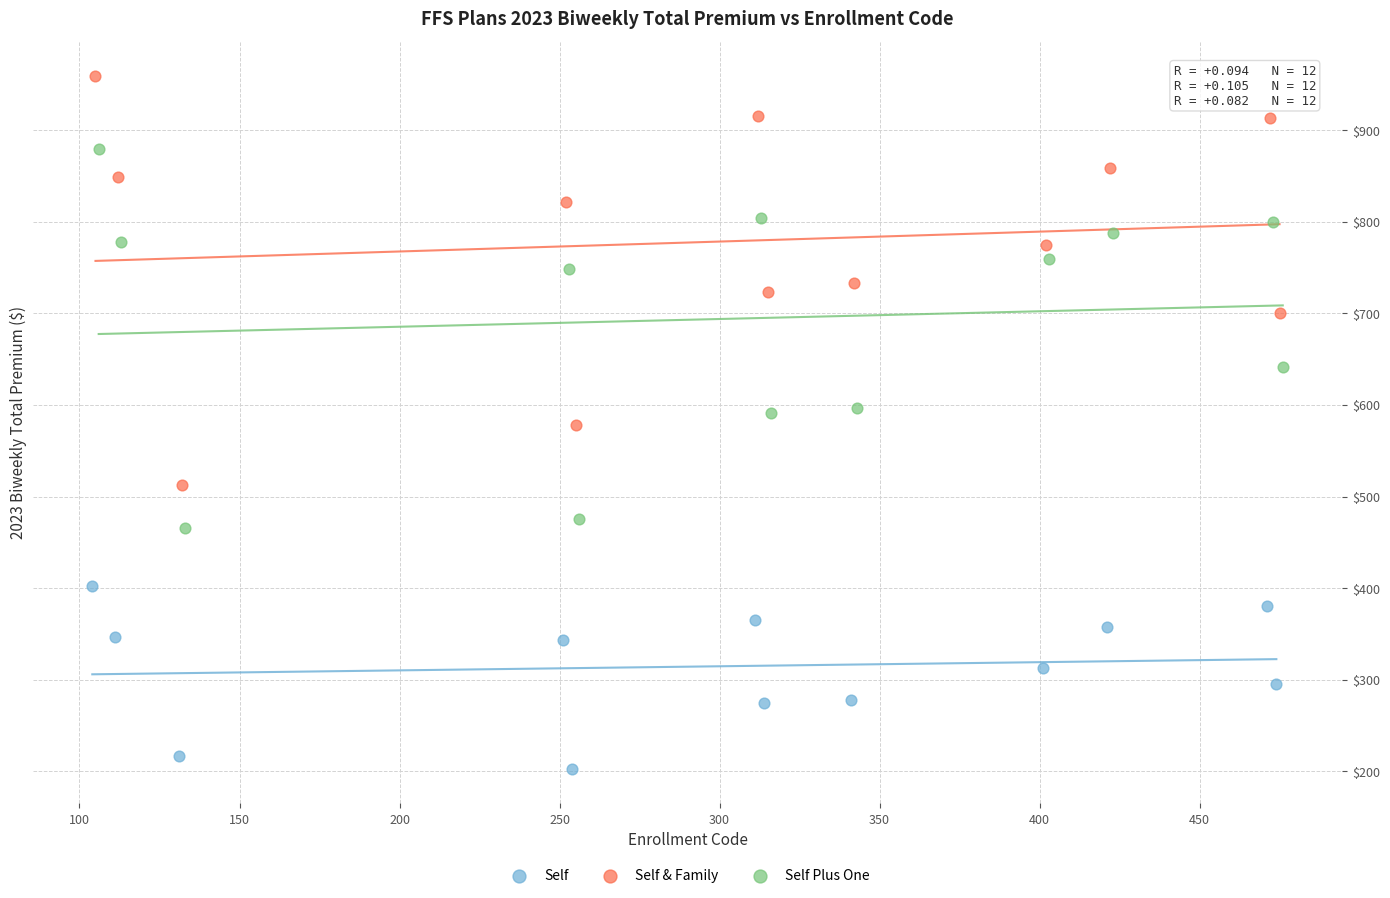

Which series has the widest spread of Y values?

Self & Family